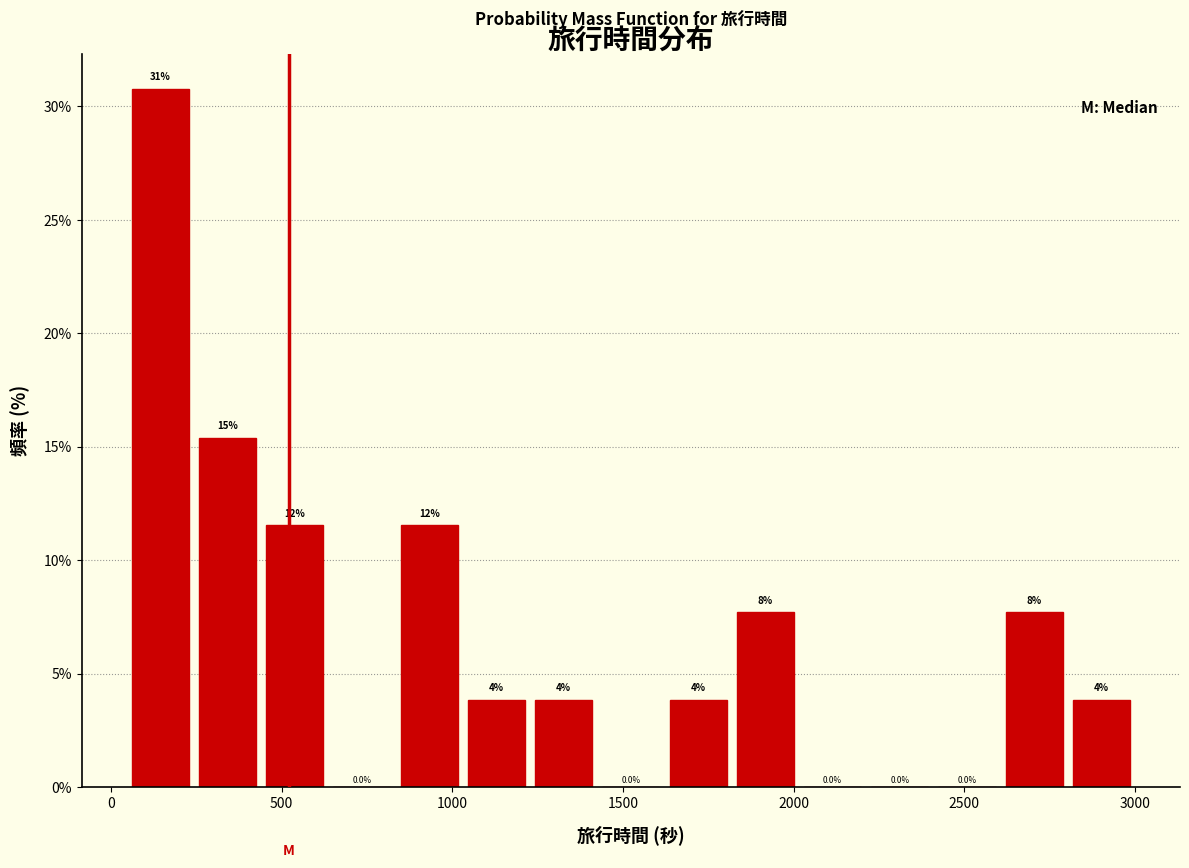

Around what value on the x-axis is the tallest bar? Give the approximate position of its centre, as read against the axis.

150